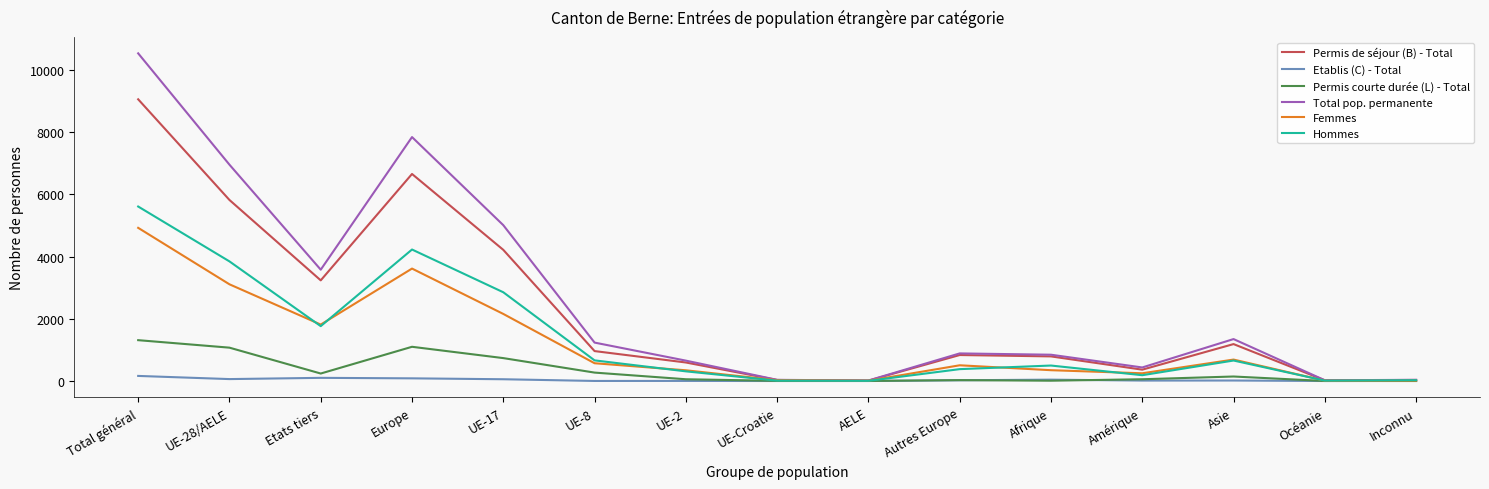

Is the value of Permis courte durée (L) - Total at Total général greater than the value of Etablis (C) - Total at UE-17?

Yes